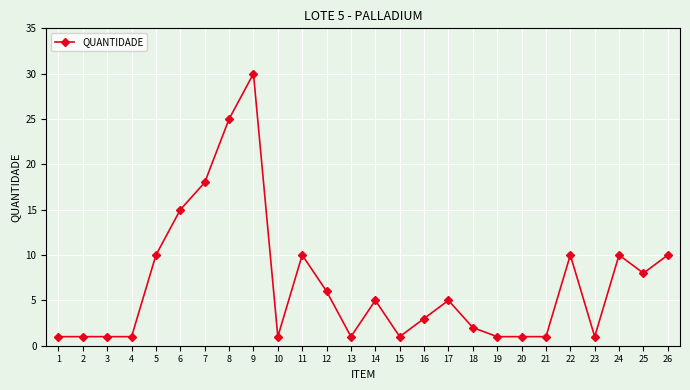

Which category has the highest value across all series?

9